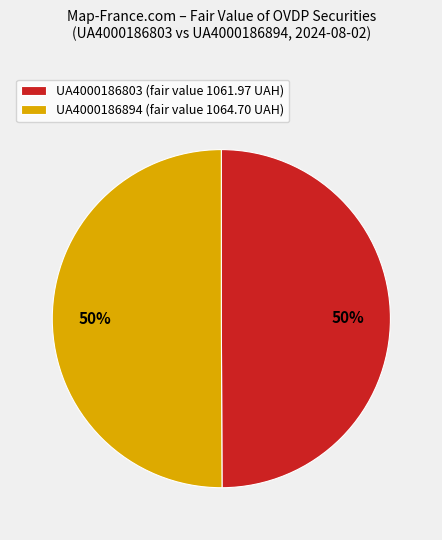

Count the number of slices in the pie.

2